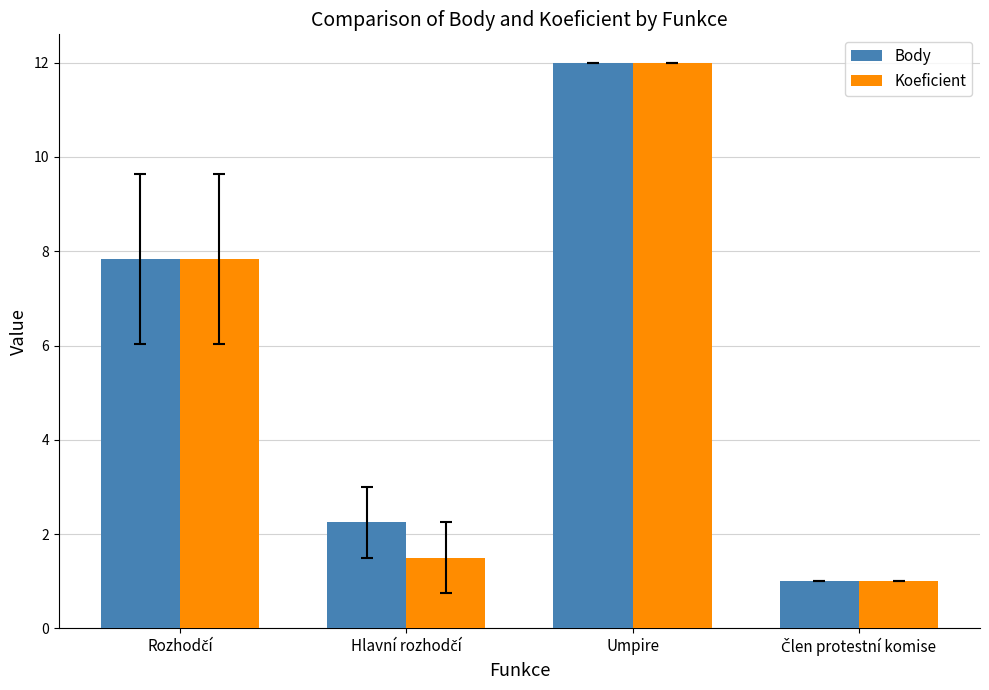

At which label does Koeficient reach its peak?

Umpire